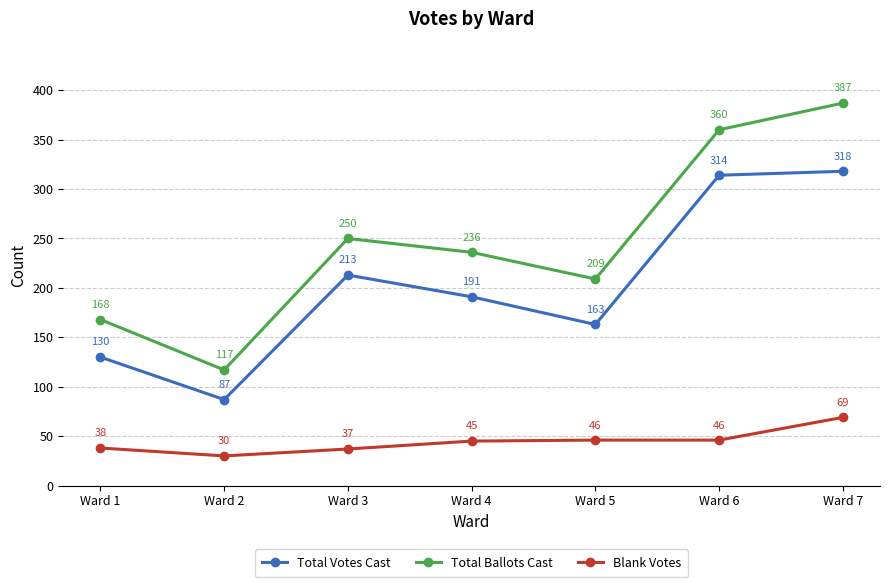

How many data points in Blank Votes are less than 45?

3